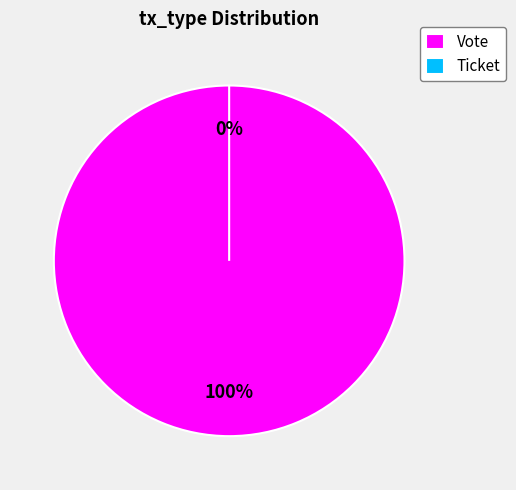

The Vote slice represents 100% of the pie. True or false?

True